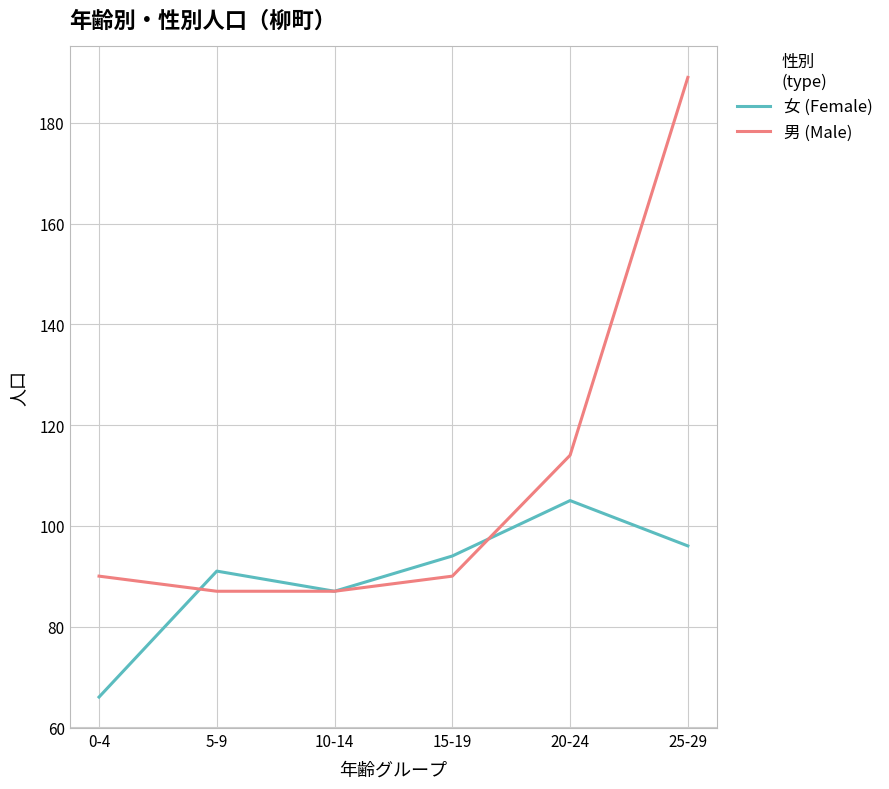

What is the total value across all series at 20-24?

219